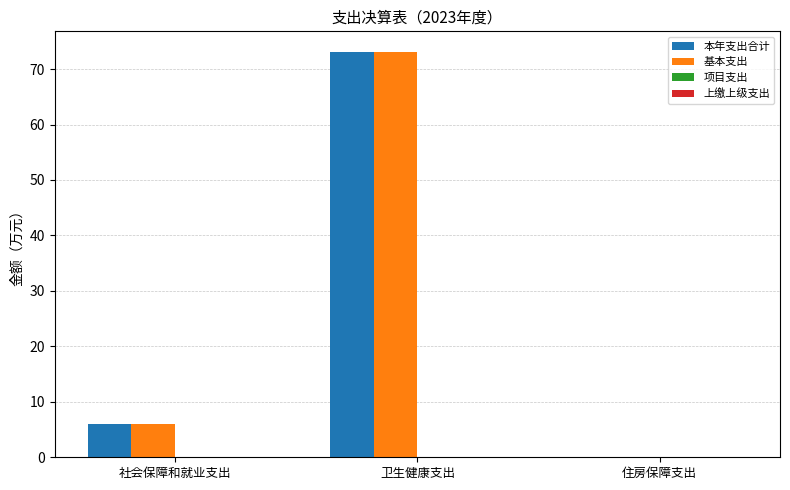

At which category is the sum across all series the highest?

卫生健康支出